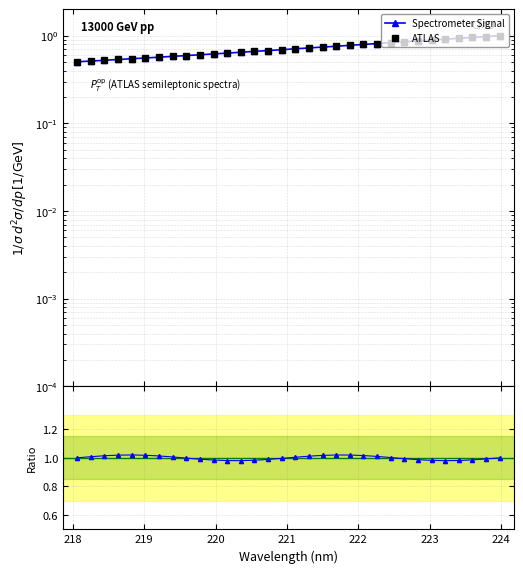

Rank the categories by value from lowest to highest.

218.0596, 218.2508, 218.442, 218.6332, 218.8244, 219.0156, 219.2067, 219.3979, 219.589, 219.7801, 219.9712, 220.1623, 220.3533, 220.5444, 220.7354, 220.9264, 221.1174, 221.3083, 221.4993, 221.6902, 221.8812, 222.0721, 222.263, 222.4538, 222.6447, 222.8355, 223.0264, 223.2172, 223.408, 223.5987, 223.7895, 223.9802